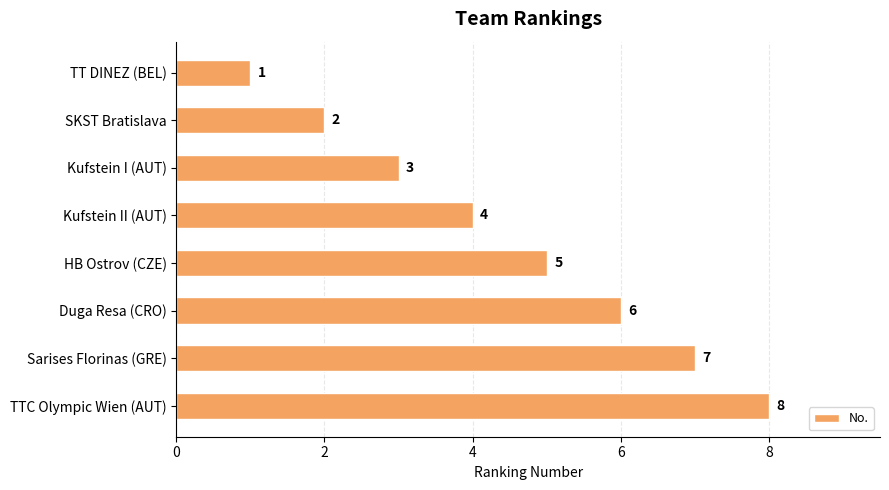

What is the minimum value shown in the chart?

1